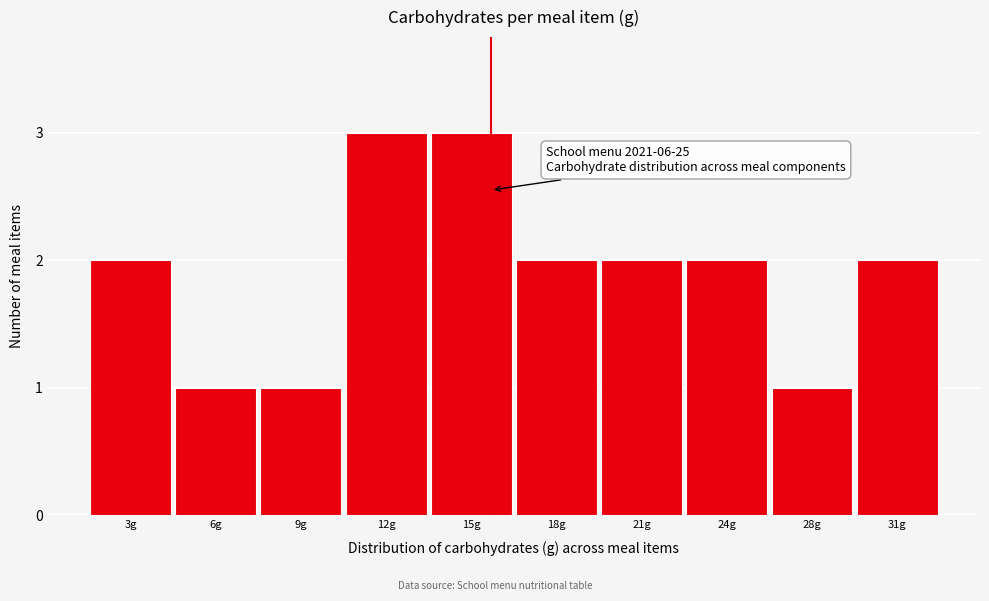

Reading right to left, transcribe all the data shown in this chart.

31g=2	28g=1	24g=2	21g=2	18g=2	15g=3	12g=3	9g=1	6g=1	3g=2